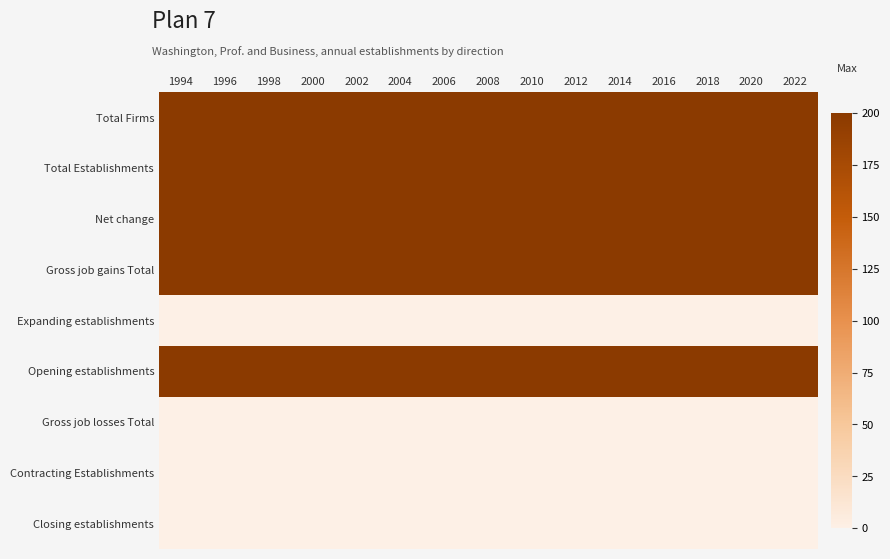

How many categories are shown in the chart?

15